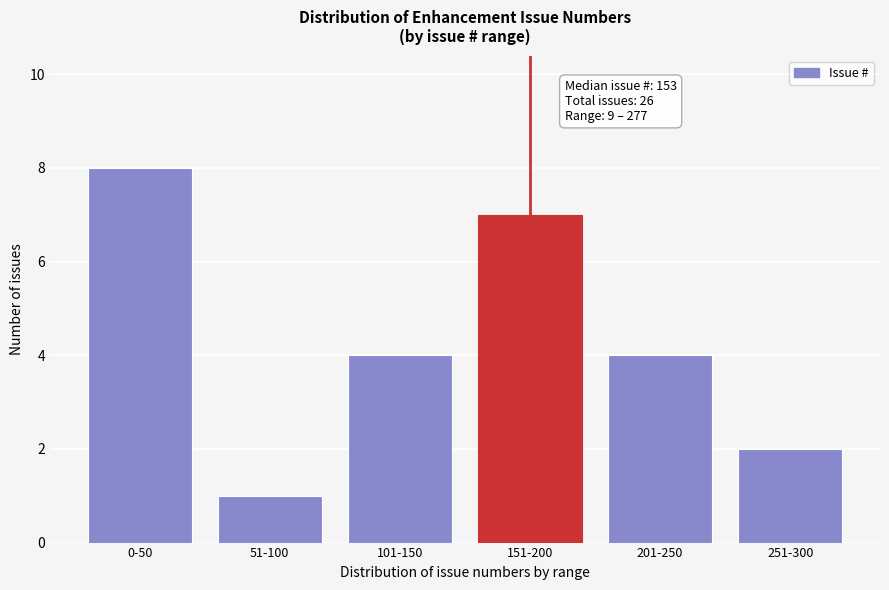

Reading left to right, transcribe all the data shown in this chart.

0-50=8	51-100=1	101-150=4	151-200=7	201-250=4	251-300=2